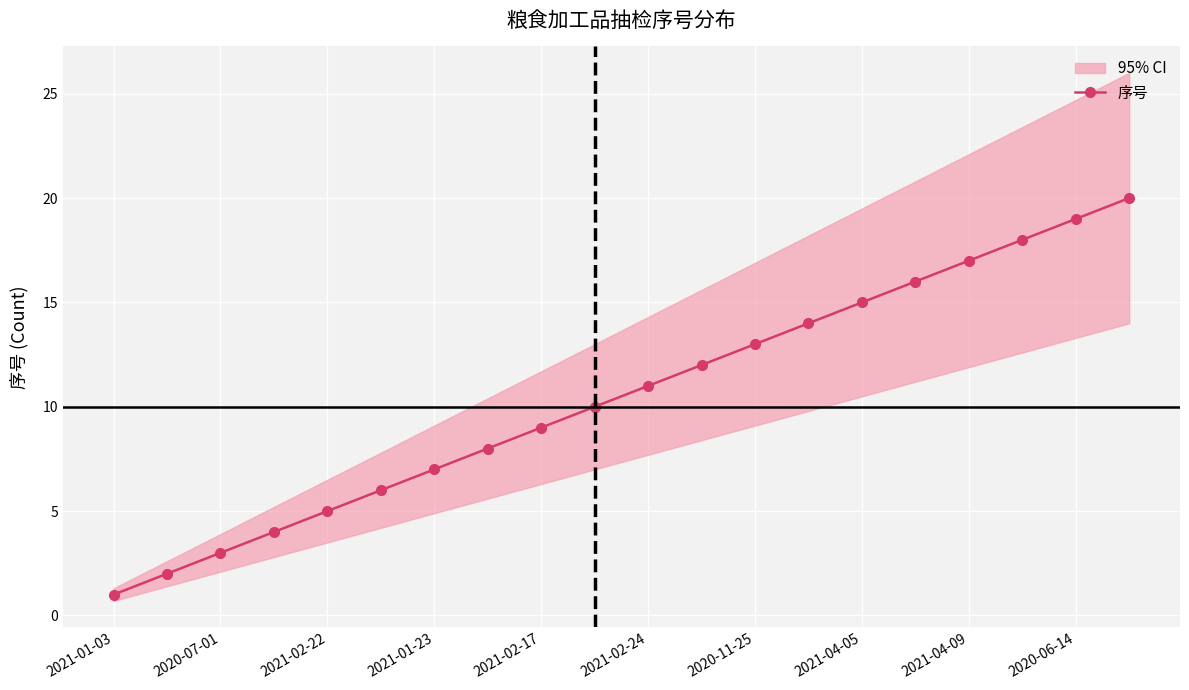

How many distinct data groups are displayed?

1